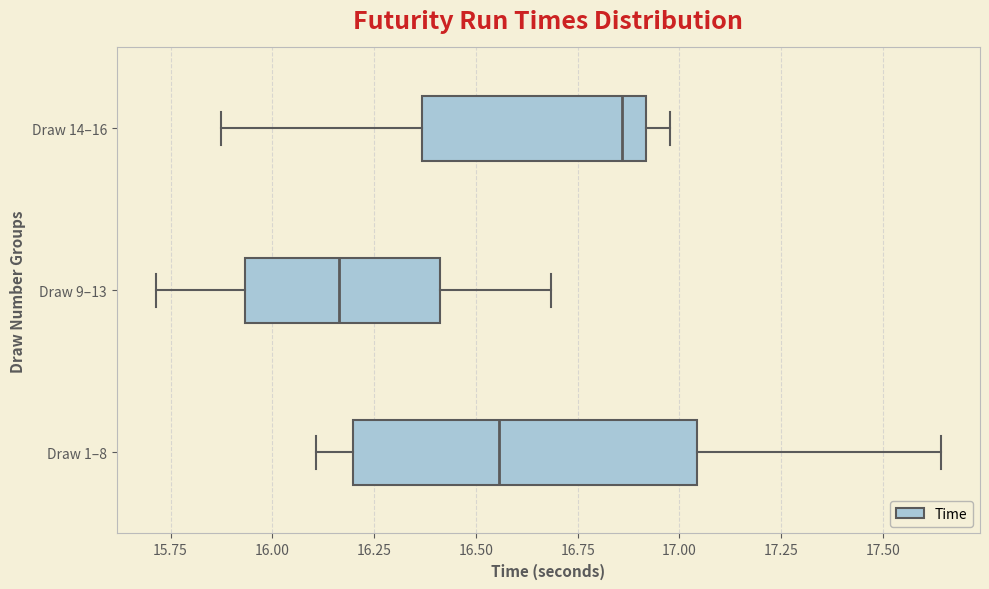

Where does the median line of the box for Draw 14–16 sit on the x-axis? The values are not printed on the chart, so give them approximately, as read against the axis.

16.85